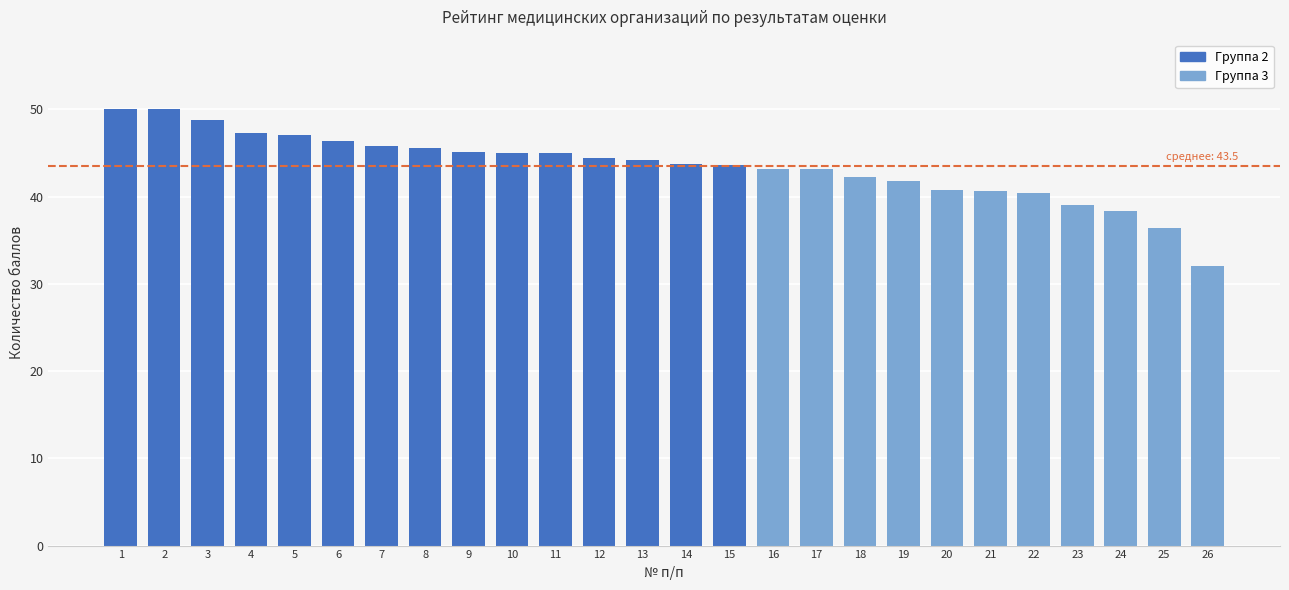

What is the greatest value displayed?

50.0